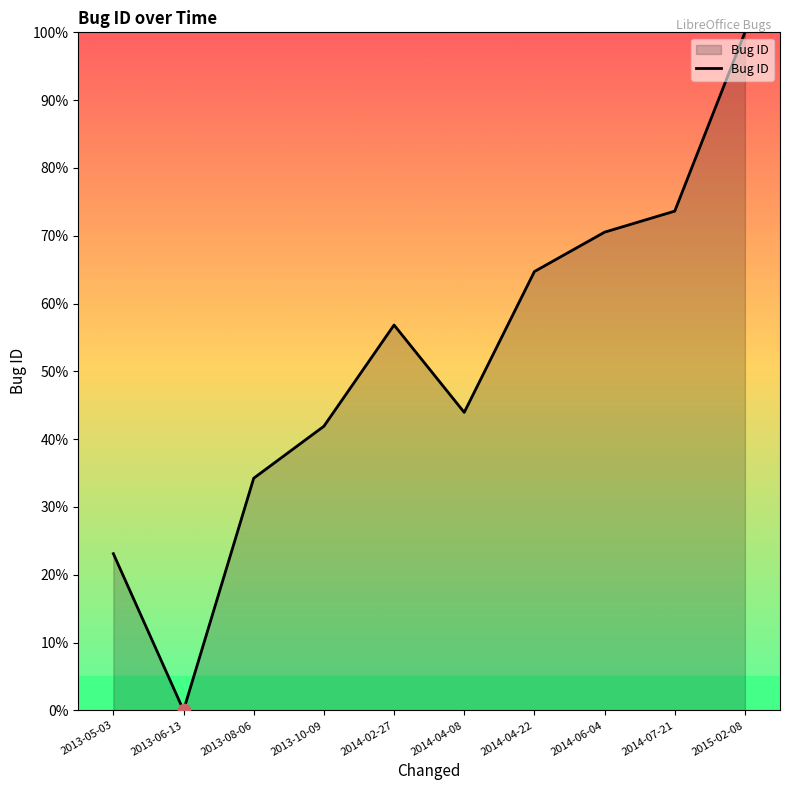

Between 2013-10-09 and 2014-04-22, which is larger?

2014-04-22